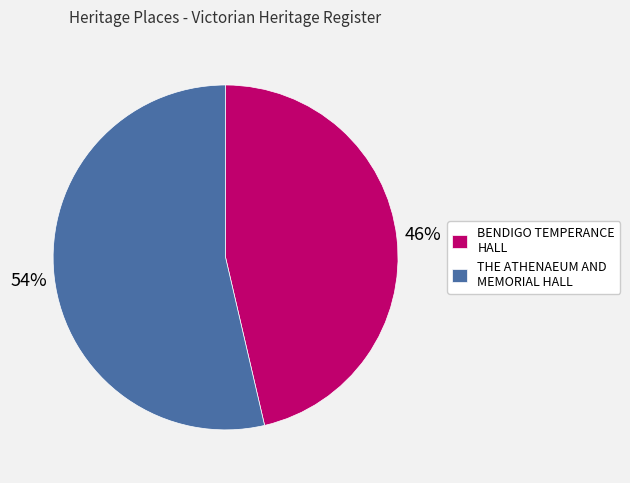

To the nearest percent, what is the average slice percentage?

50%